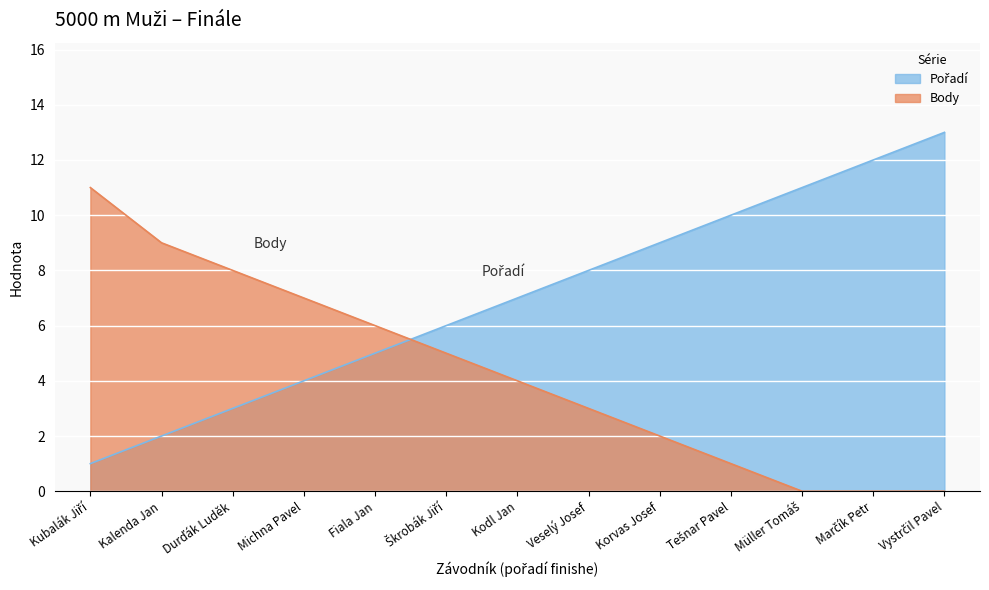

True or false: Body has more than 2 interior local peaks.

False